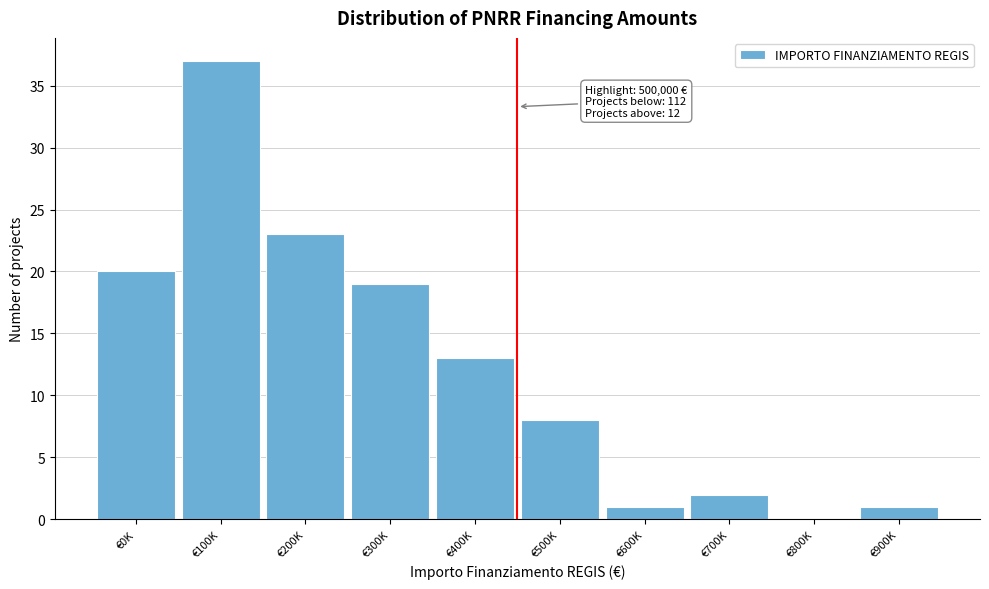

Reading left to right, list all the values displayed in this chart.

€0K=20	€100K=37	€200K=23	€300K=19	€400K=13	€500K=8	€600K=1	€700K=2	€800K=0	€900K=1